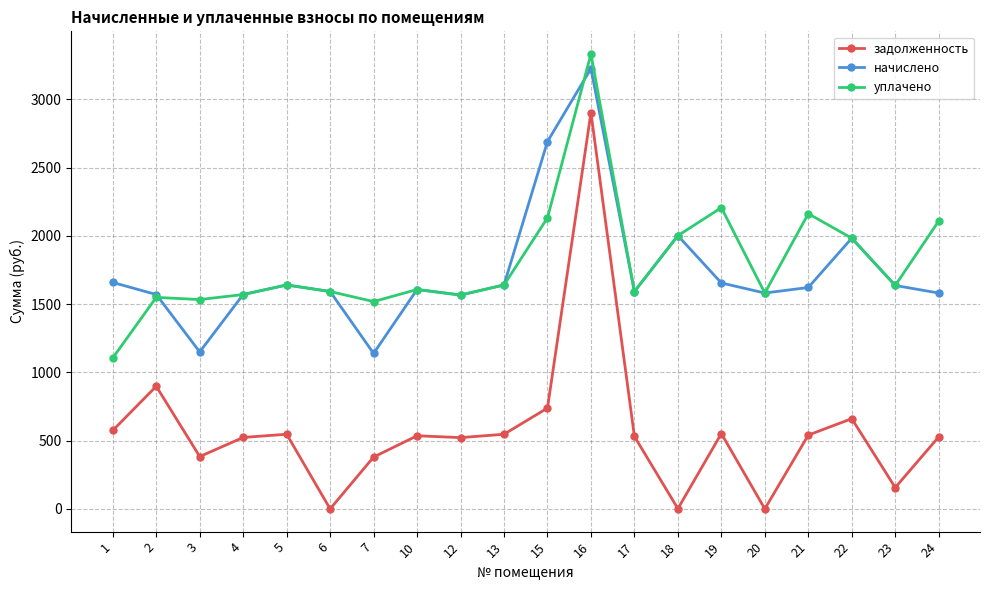

What is the sum of the задолженность values at 17 and 12?

1053.3